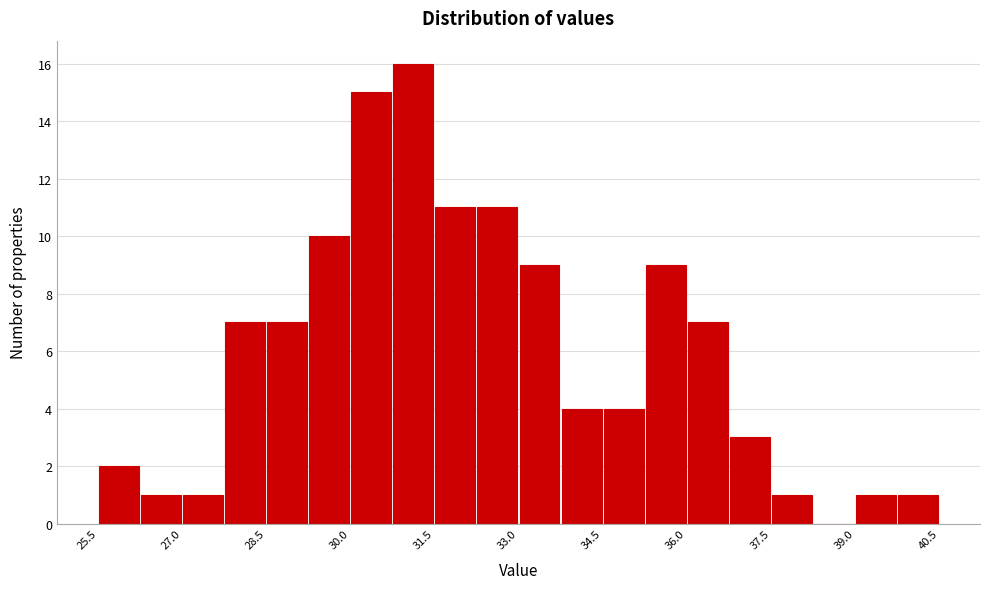

Around what value on the x-axis is the tallest bar? Give the approximate position of its centre, as read against the axis.

31.2